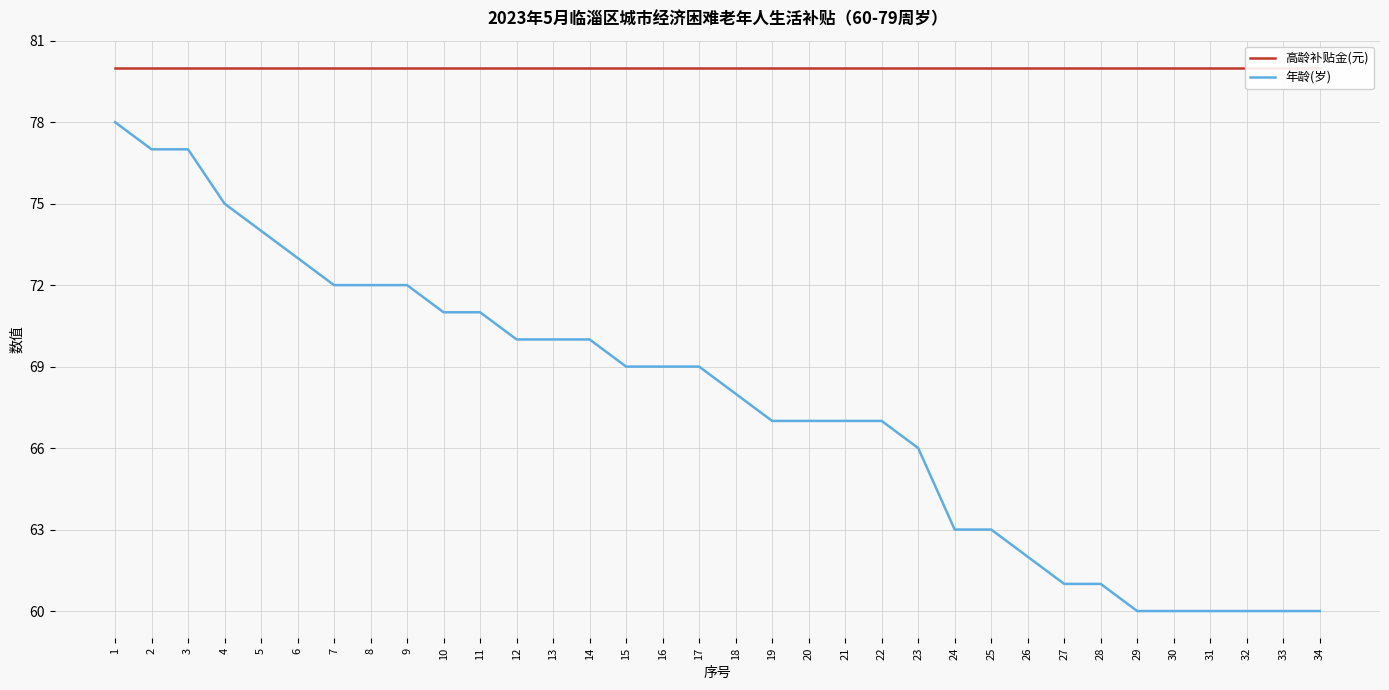

Reading left to right, transcribe all the data shown in this chart.

高龄补贴金(元): 80	80	80	80	80	80	80	80	80	80	80	80	80	80	80	80	80	80	80	80	80	80	80	80	80	80	80	80	80	80	80	80	80	80
年龄(岁): 78	77	77	75	74	73	72	72	72	71	71	70	70	70	69	69	69	68	67	67	67	67	66	63	63	62	61	61	60	60	60	60	60	60